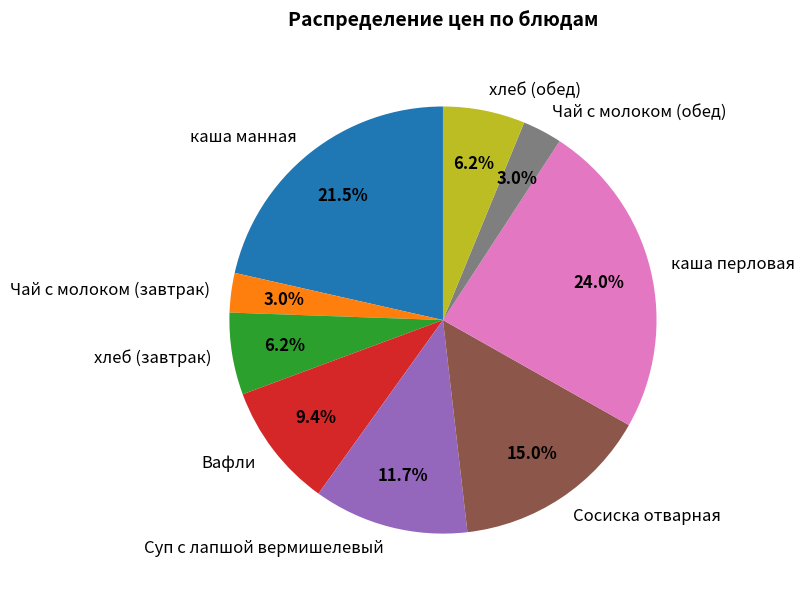

How many slices are in this pie chart?

9